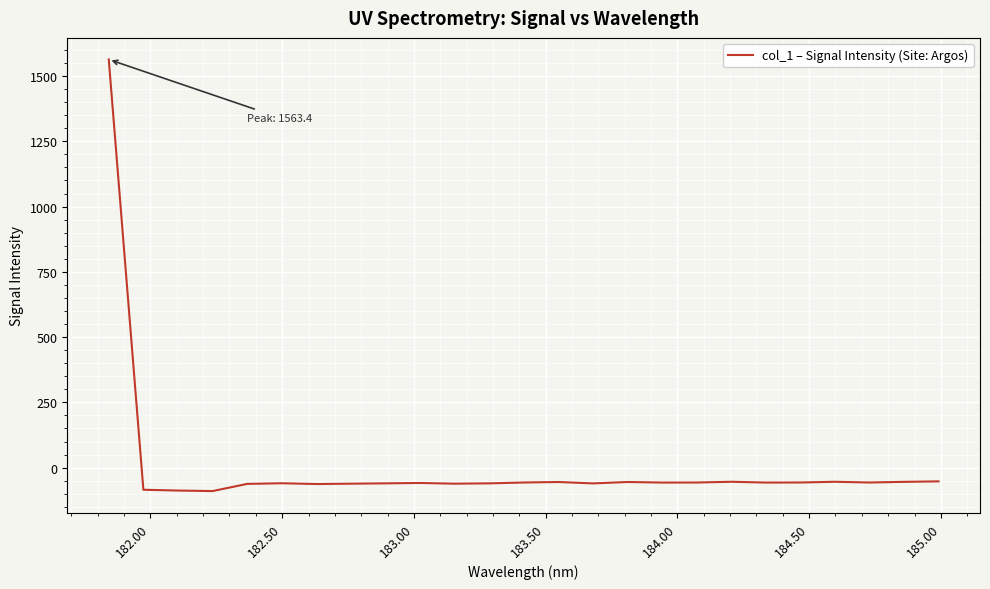

What is the smallest value displayed?

-89.7